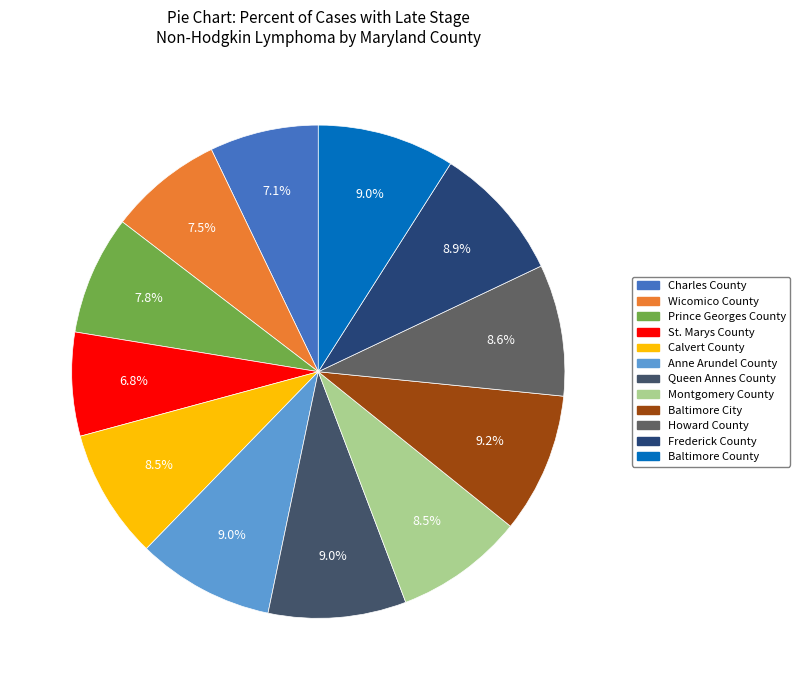

How many slices are in this pie chart?

12